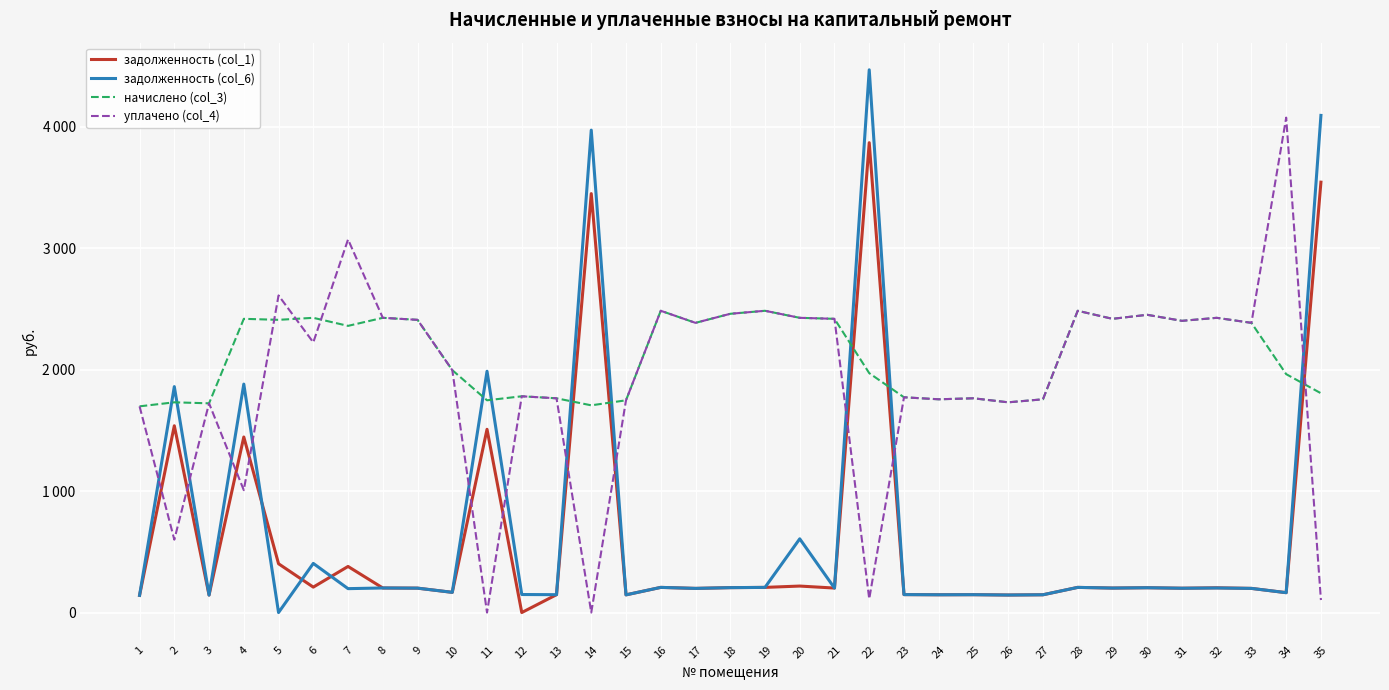

Where do задолженность (col_1) and задолженность (col_6) first cross each other?

2 and 3